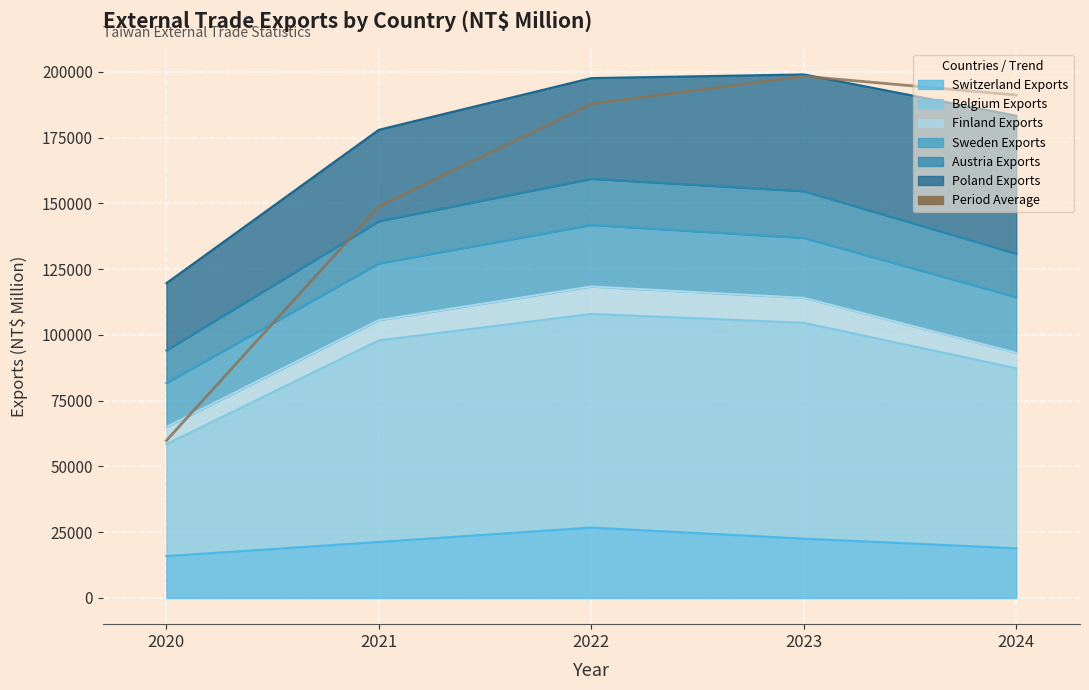

At which label does the data first exceed 187819?

2023